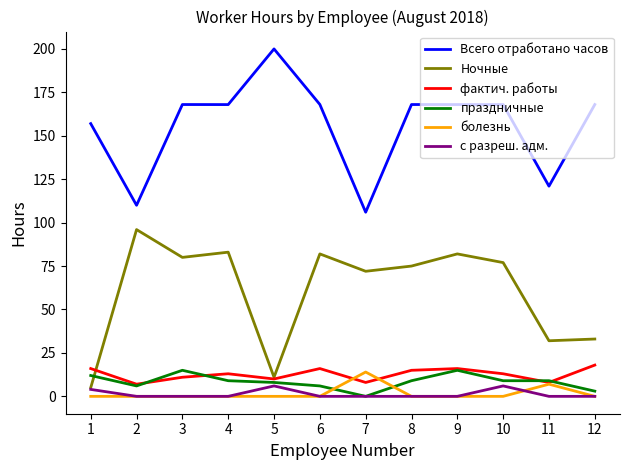

Is the value of болезнь at 6 greater than the value of фактич. работы at 5?

No